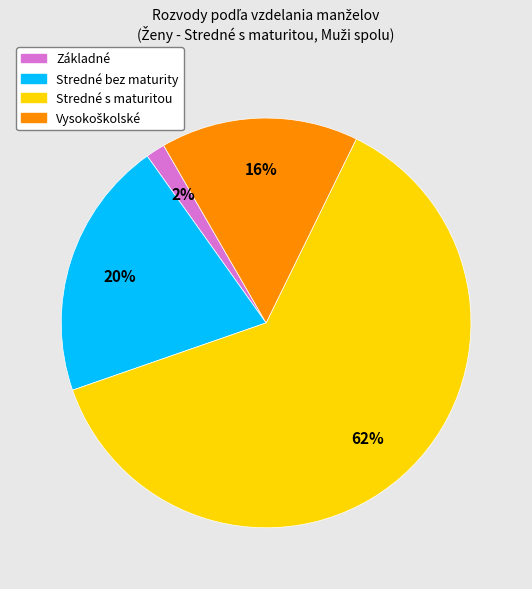

Which slice represents more than half of the pie?

Stredné s maturitou